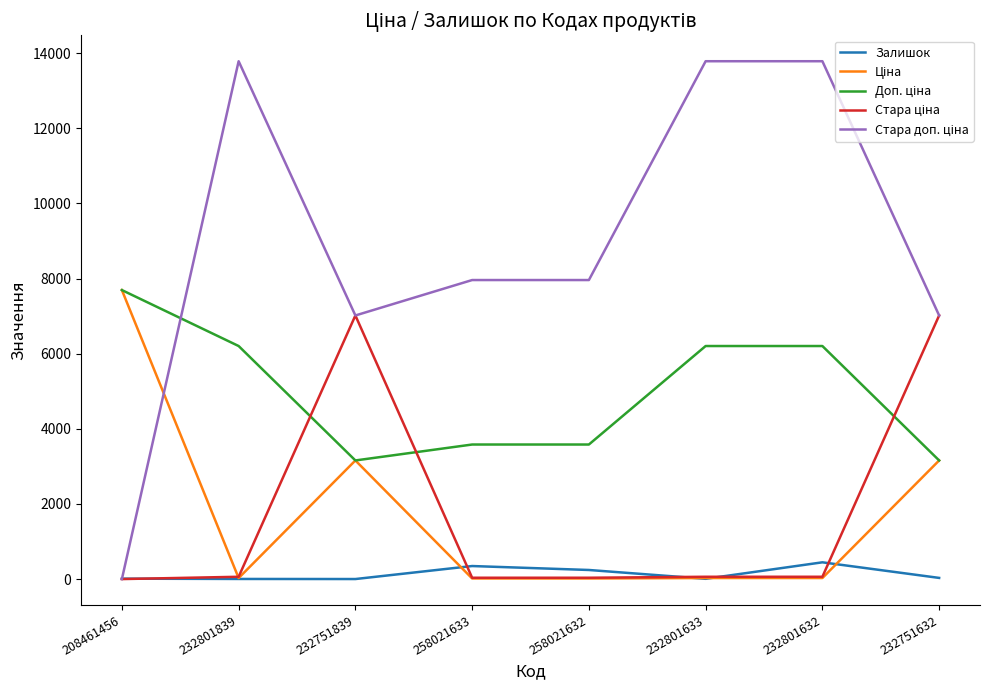

Does the chart have visible grid lines?

No